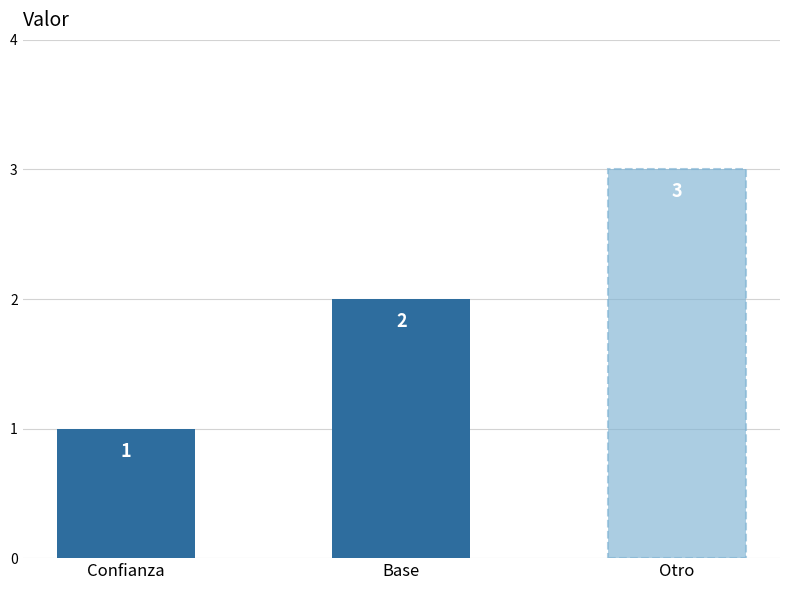

Rank the categories by value from highest to lowest.

Otro, Base, Confianza